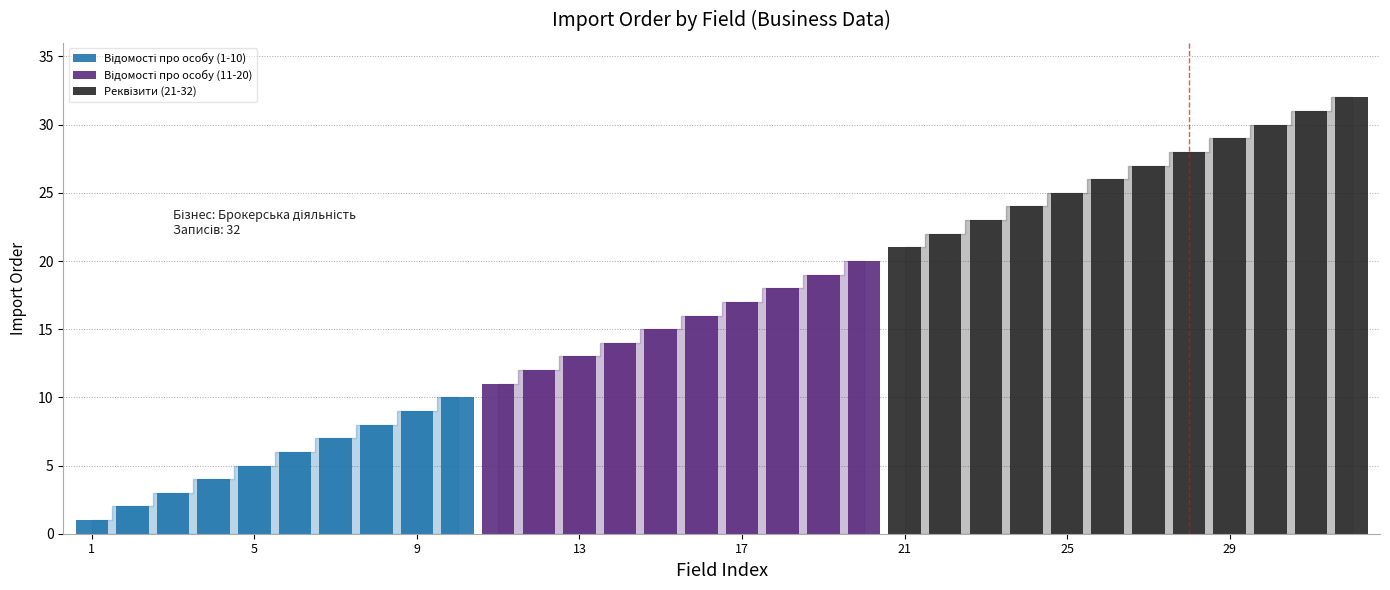

List the labels in order of value, largest first.

32, 31, 30, 29, 28, 27, 26, 25, 24, 23, 22, 21, 20, 19, 18, 17, 16, 15, 14, 13, 12, 11, 10, 9, 8, 7, 6, 5, 4, 3, 2, 1